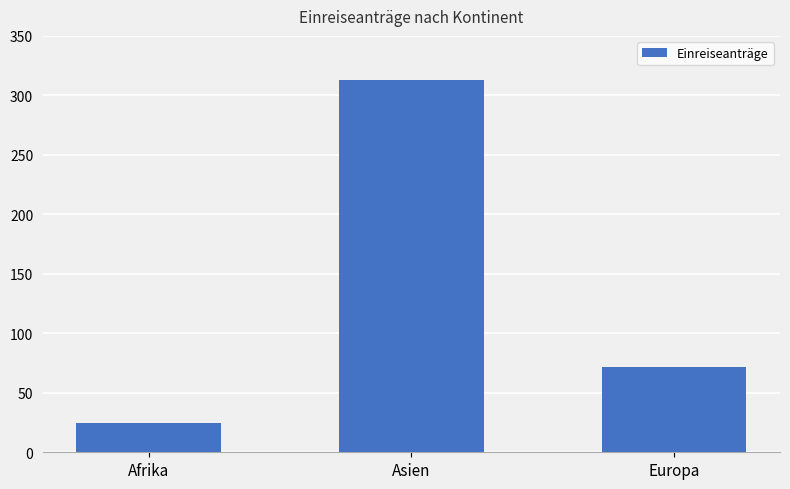

What is the approximate value at Europa, to the nearest 10?

70